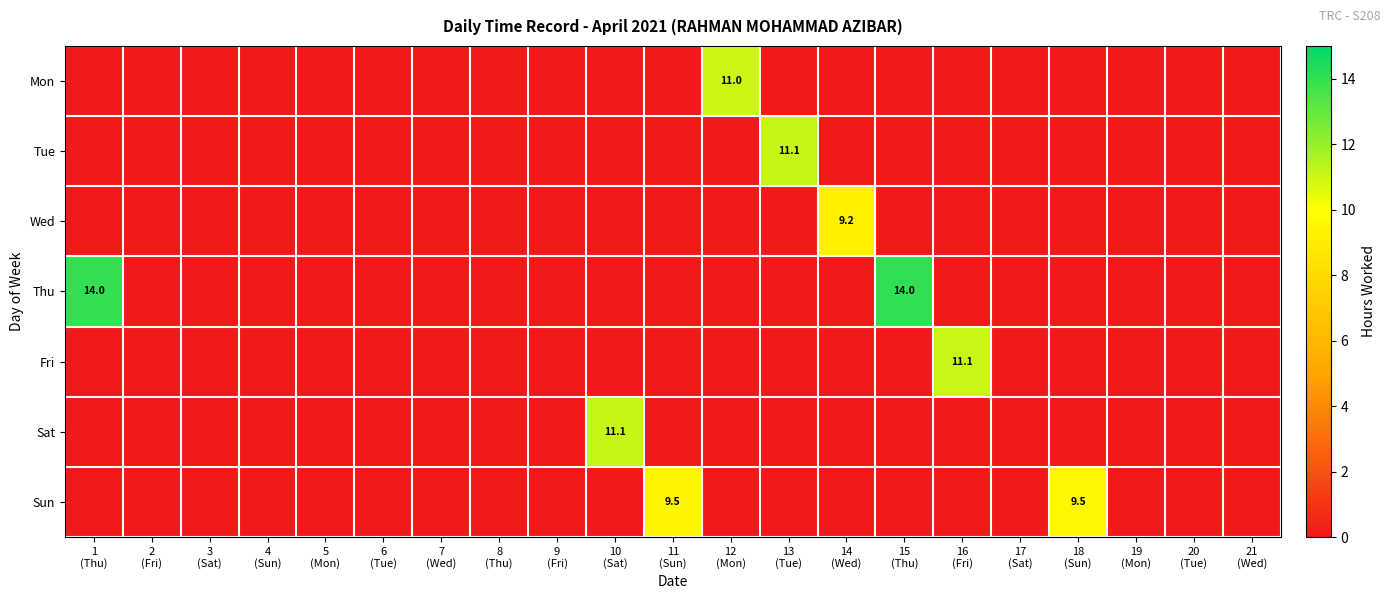

The Wed series shows 0.0 at 12 (Mon). True or false?

True